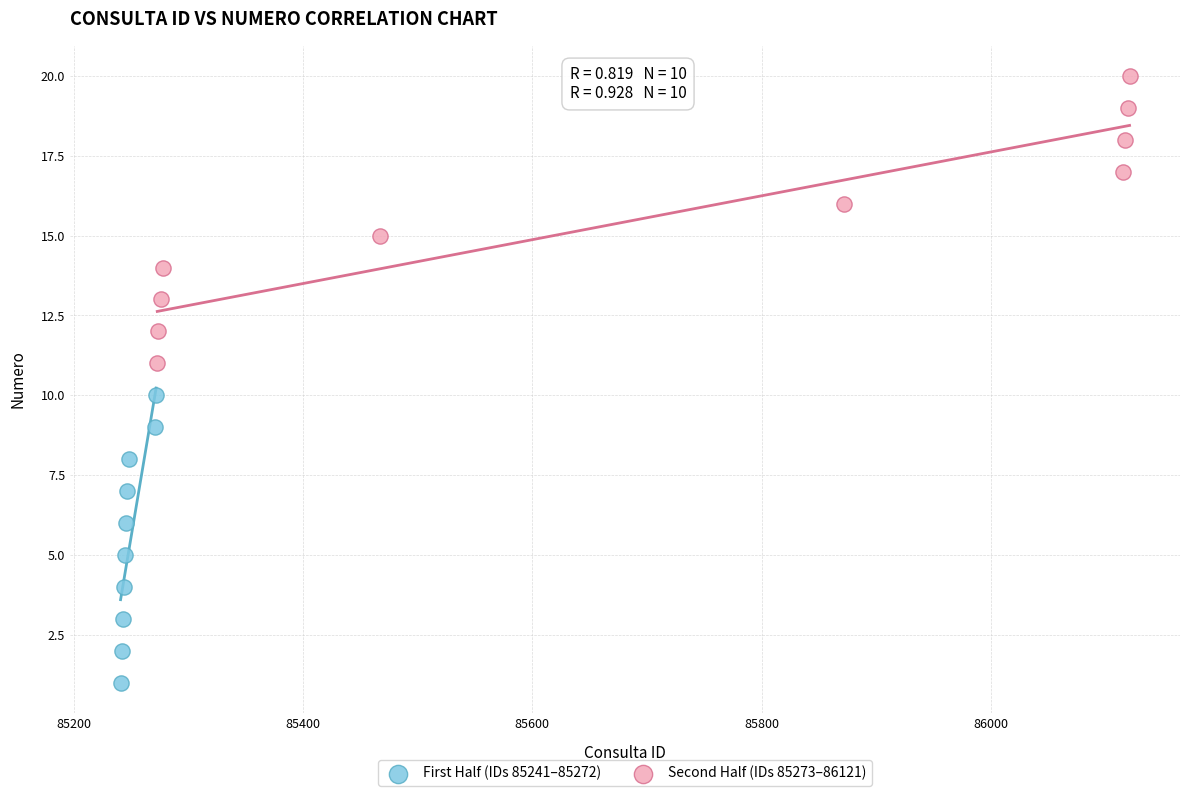

Which series contains the lowest Y value?

First Half (IDs 85241–85272)